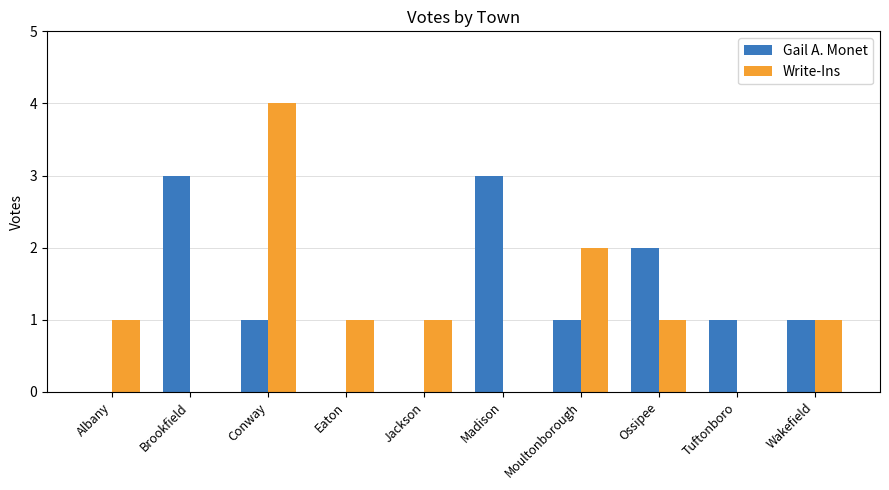

Reading left to right, list all the values displayed in this chart.

Gail A. Monet: Albany=0	Brookfield=3	Conway=1	Eaton=0	Jackson=0	Madison=3	Moultonborough=1	Ossipee=2	Tuftonboro=1	Wakefield=1
Write-Ins: Albany=1	Brookfield=0	Conway=4	Eaton=1	Jackson=1	Madison=0	Moultonborough=2	Ossipee=1	Tuftonboro=0	Wakefield=1